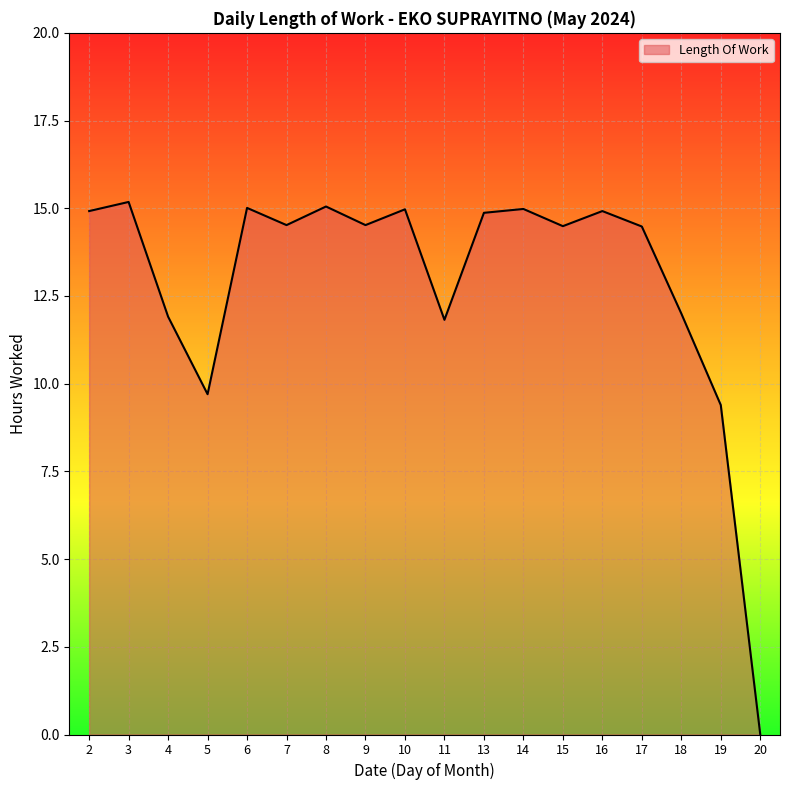

What is the change in value from 19 to 20?

-9.4